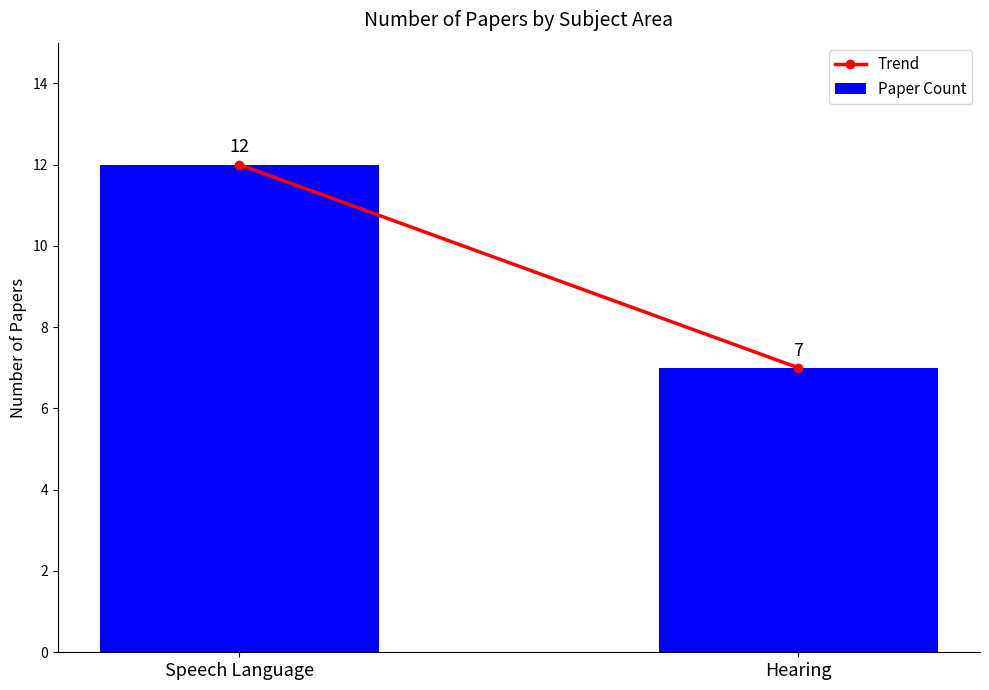

What is the average value?

10